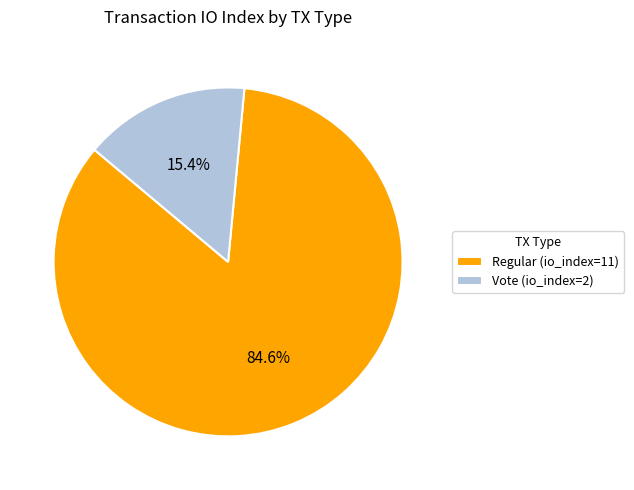

Is the sum of Regular (io_index=11) and Vote (io_index=2) greater than half?

Yes